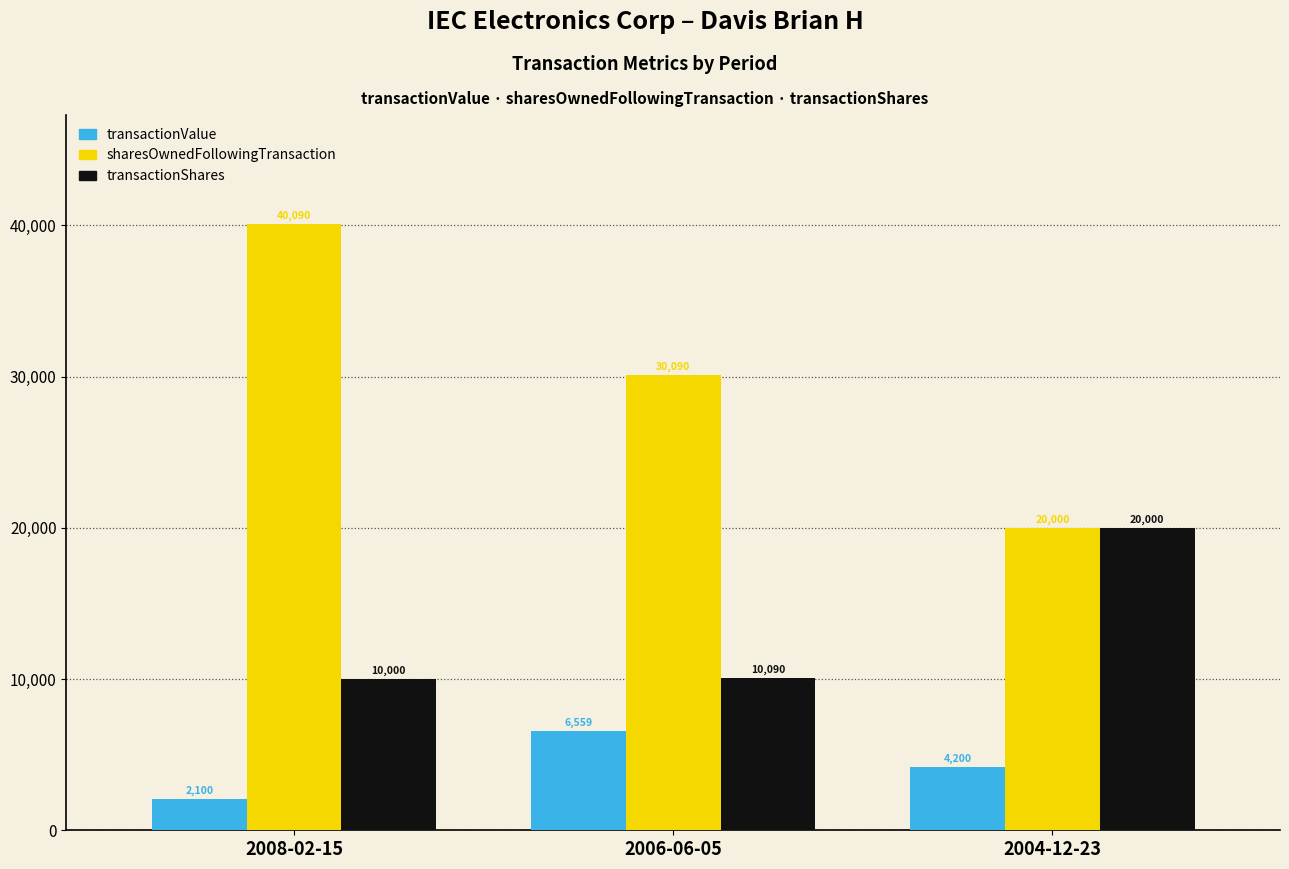

How many data points does each series have?

3